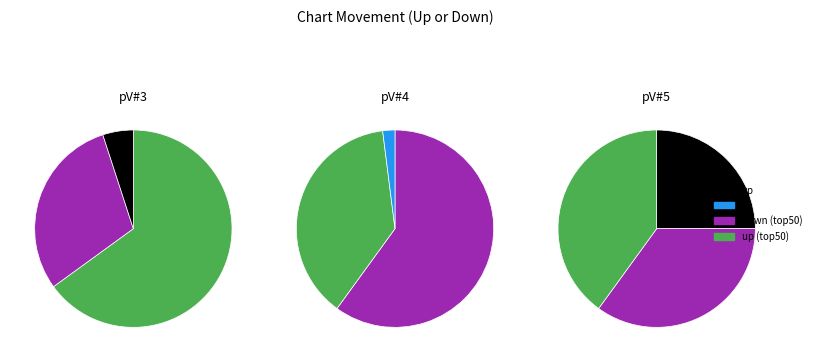

Is there any slice that represents more than half of the pie?

Yes